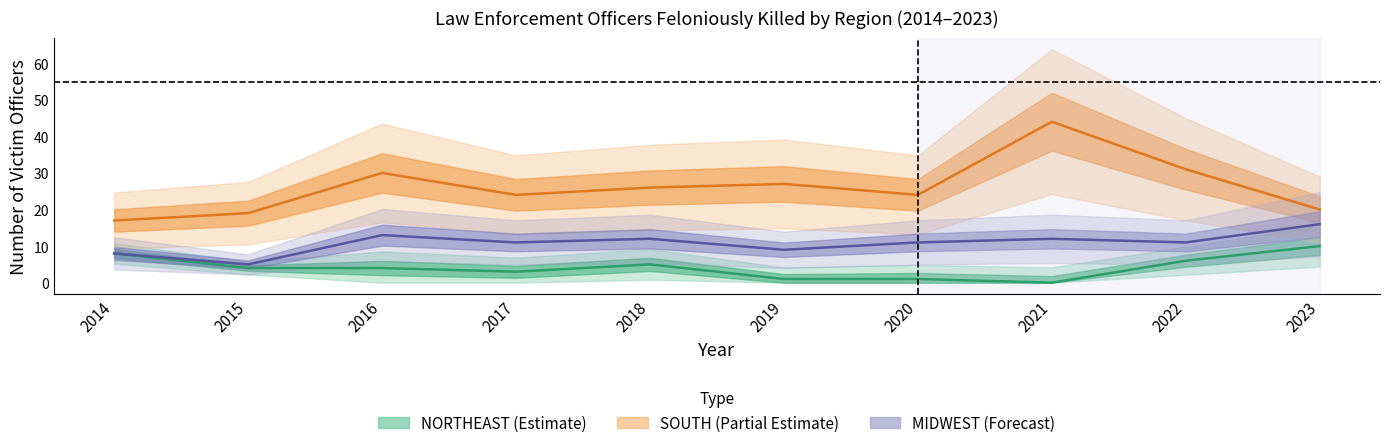

What is the sum of the NORTHEAST values at 2017 and 2014?

11